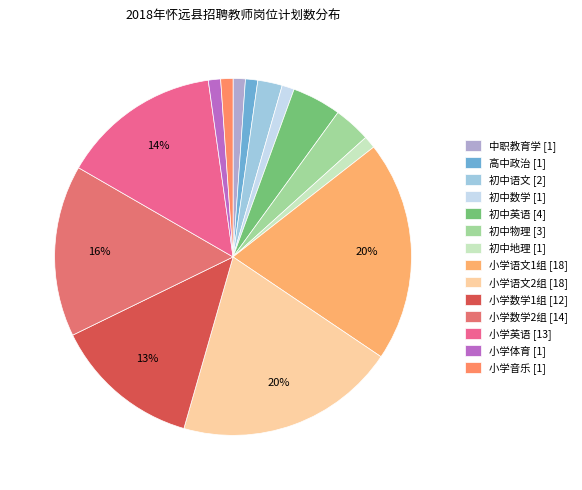

Does 小学体育 account for over 50% of the chart?

No